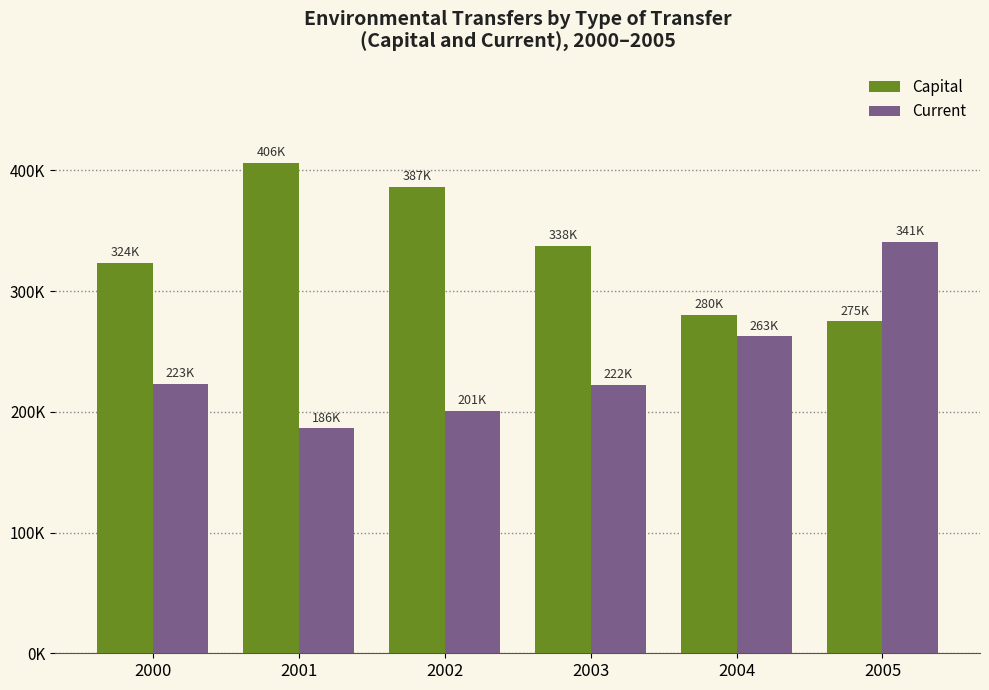

Are the bars horizontal?

No